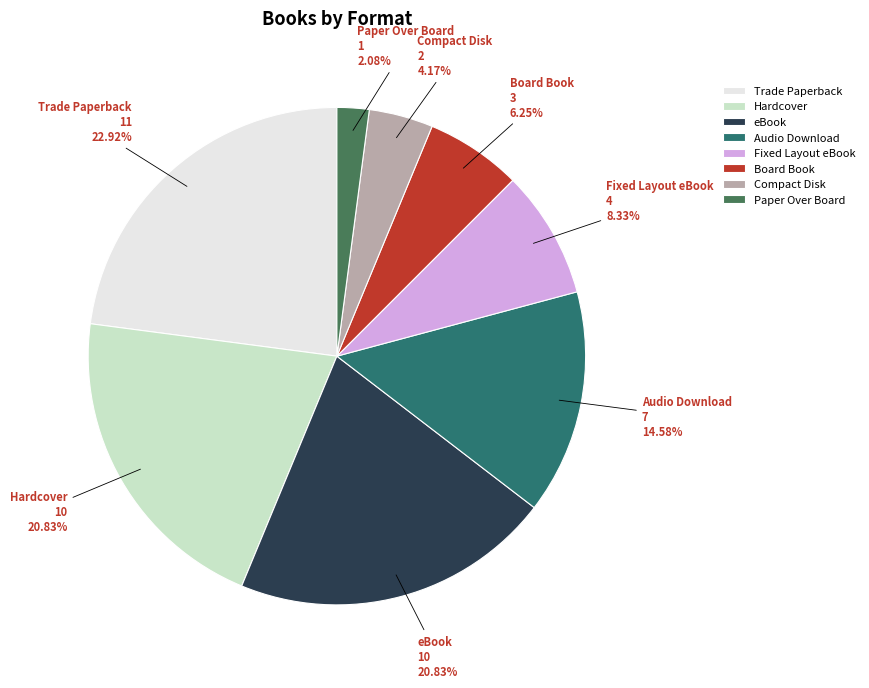

Which has a higher value, eBook or Audio Download?

eBook